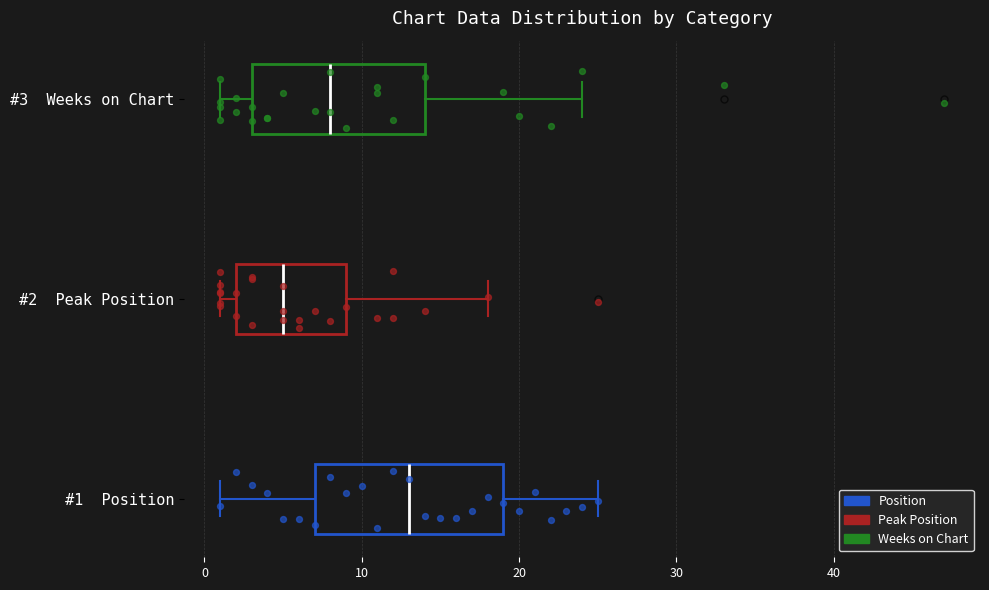

Where is the left edge of the box for #1 Position on the x-axis? The values are not printed on the chart, so give them approximately, as read against the axis.

7